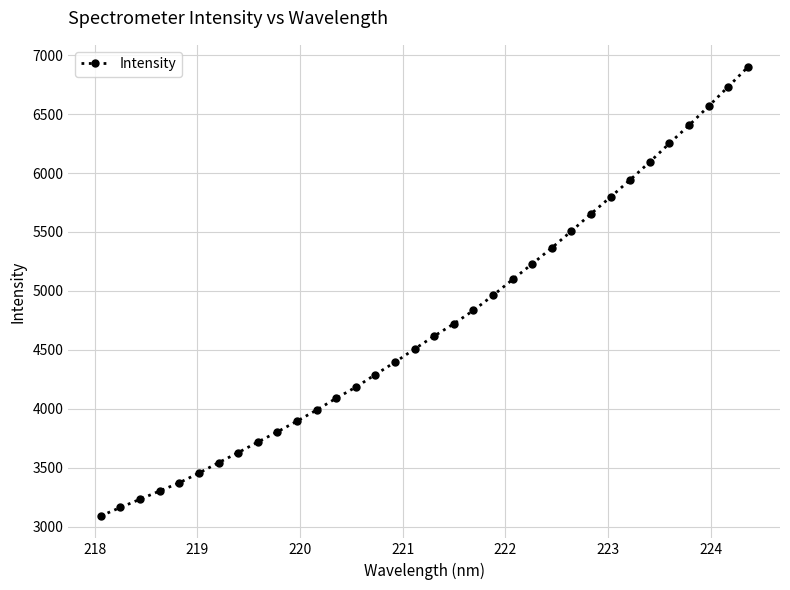

What is the maximum value shown in the chart?

6896.5